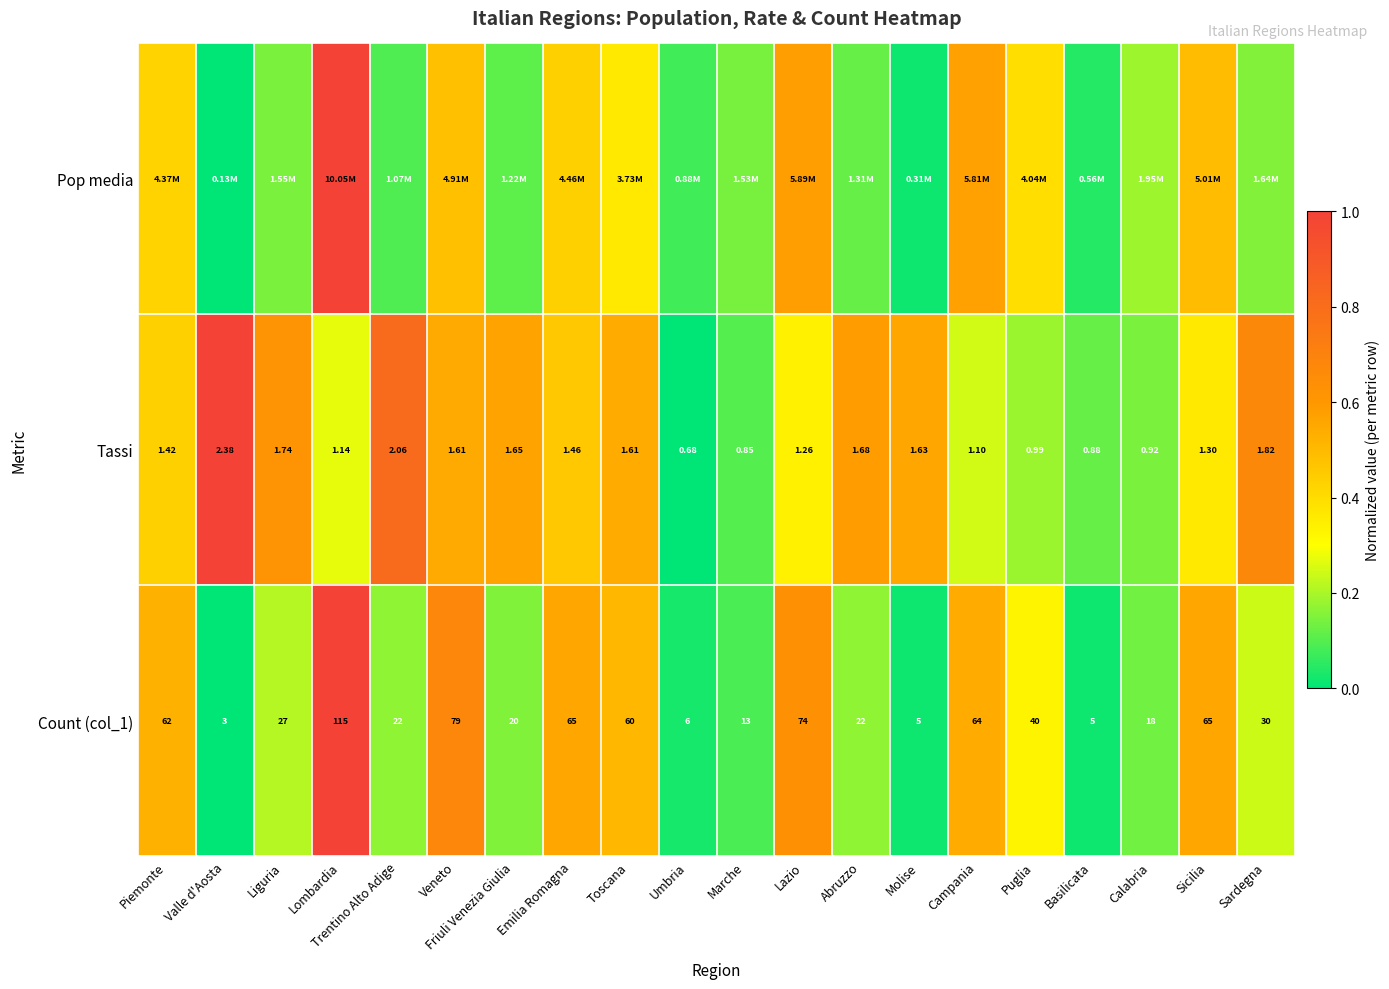

At which label does Tassi reach its peak?

Valle d'Aosta